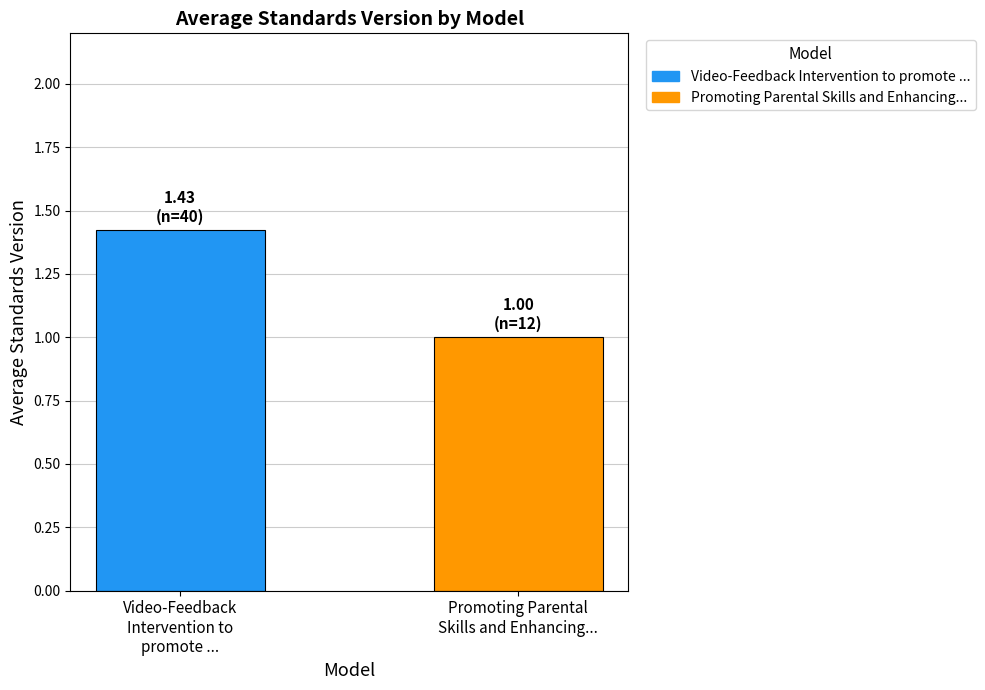

How many bars are there in total?

2